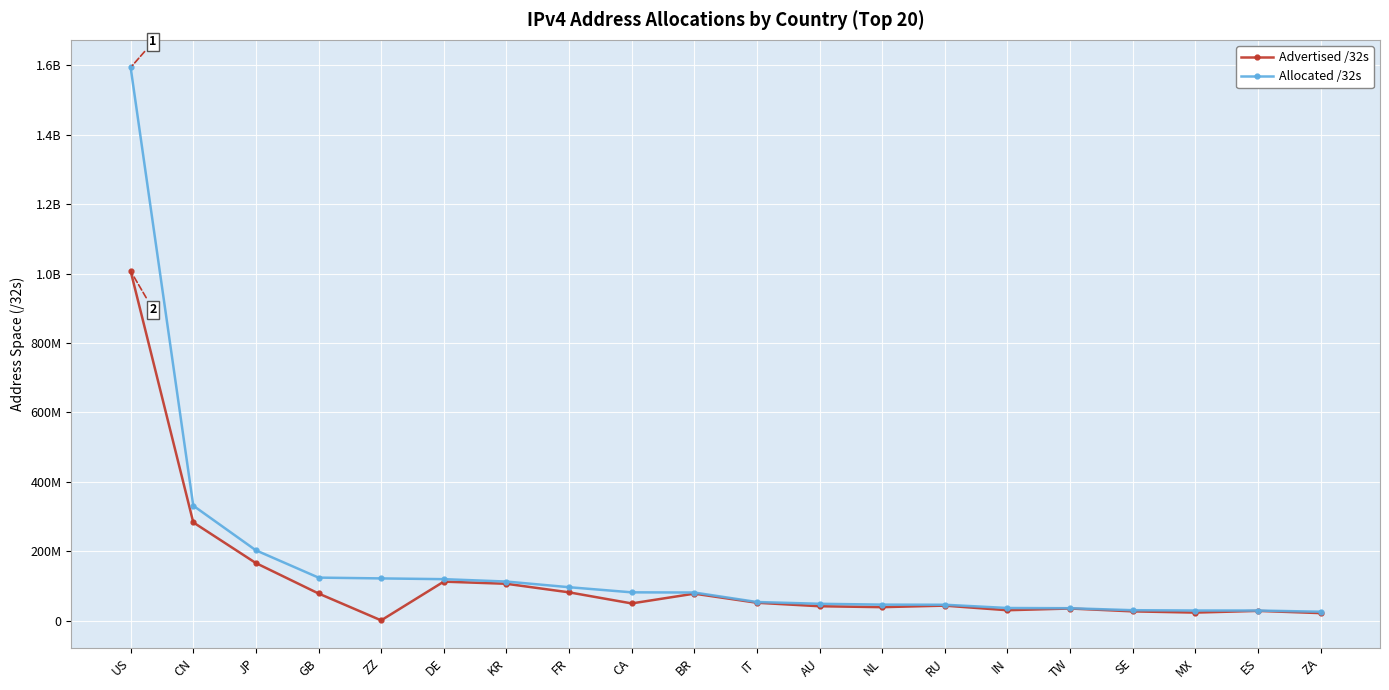

Is this an area chart (filled region under the line)?

No